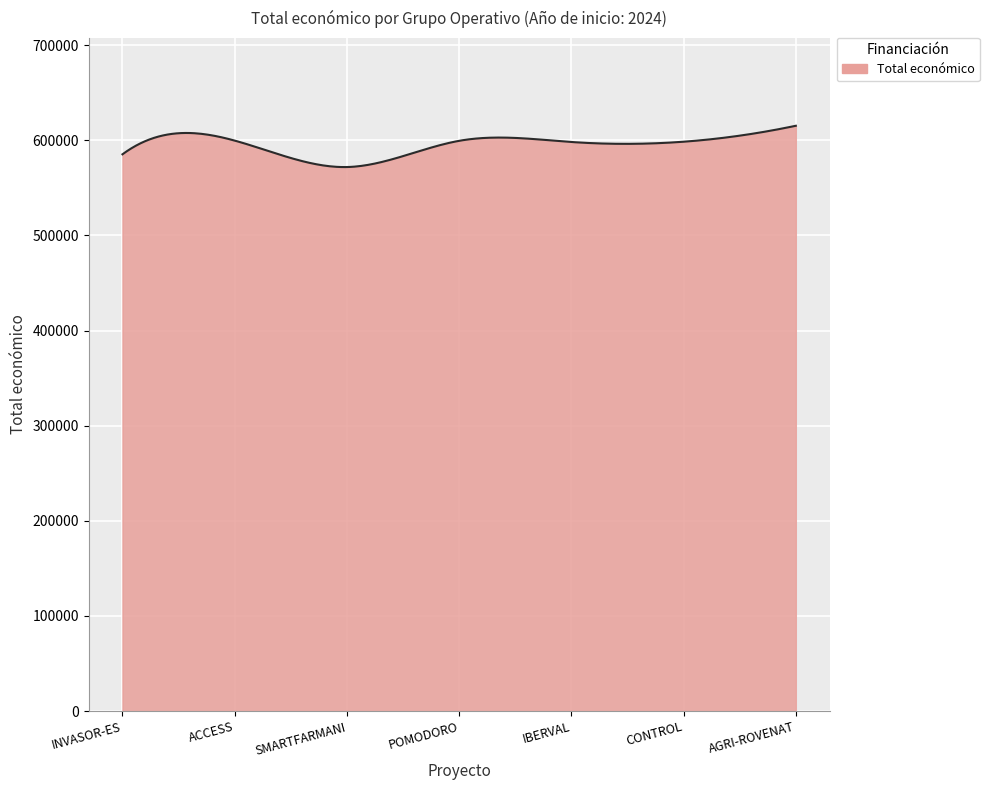

What is the greatest value displayed?

615375.0